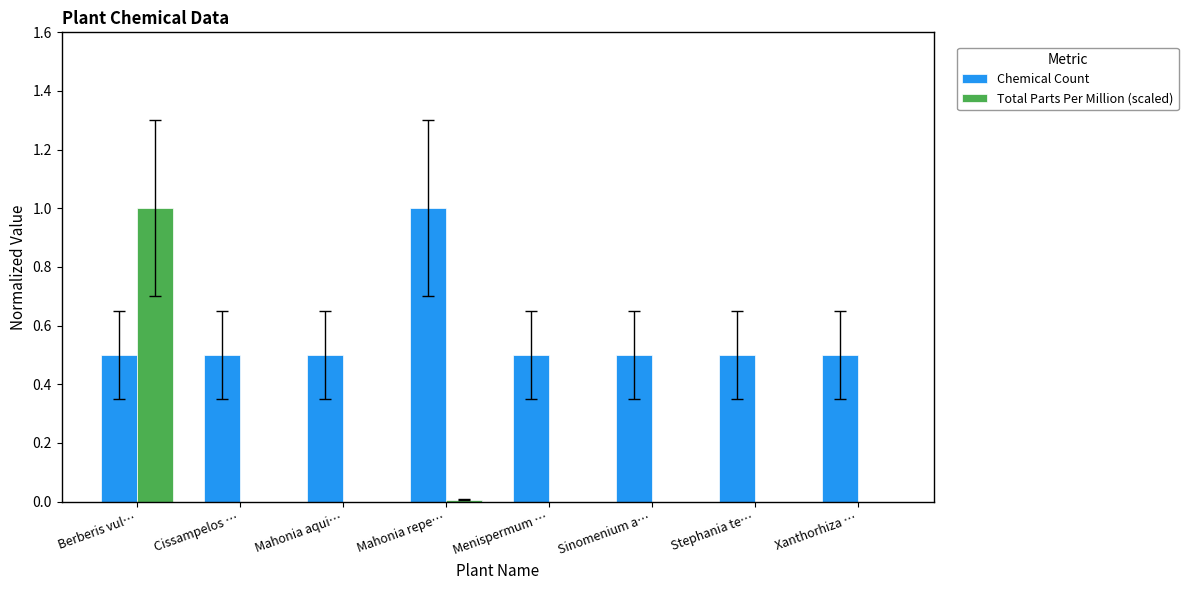

Which series changed the most between Mahonia repe… and Sinomenium a…?

Chemical Count